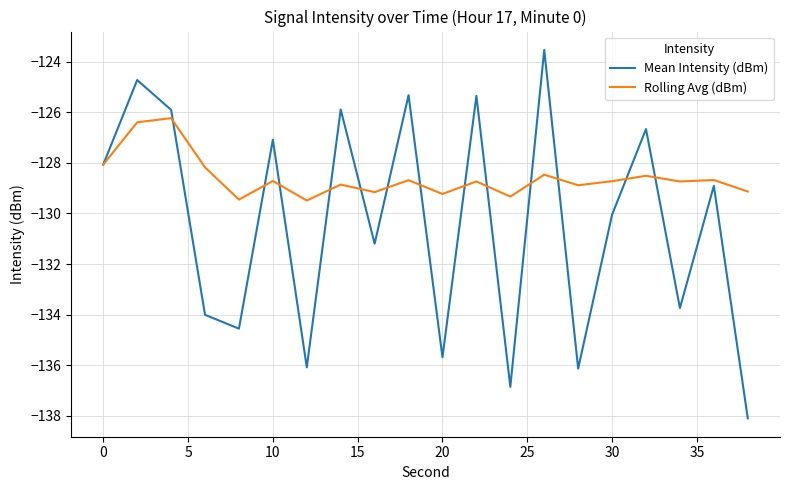

Which series has the largest range (max minus min)?

Mean Intensity (dBm)